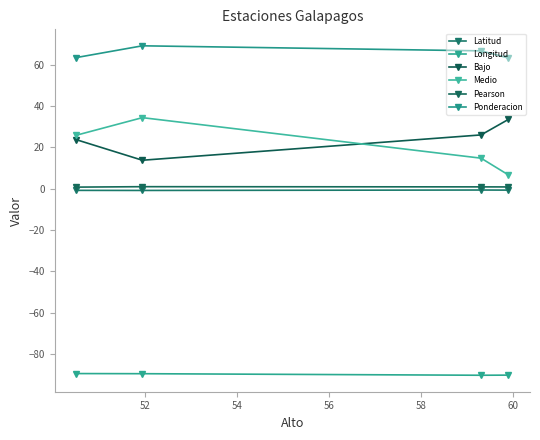

What is the maximum value for Longitud?

-89.5